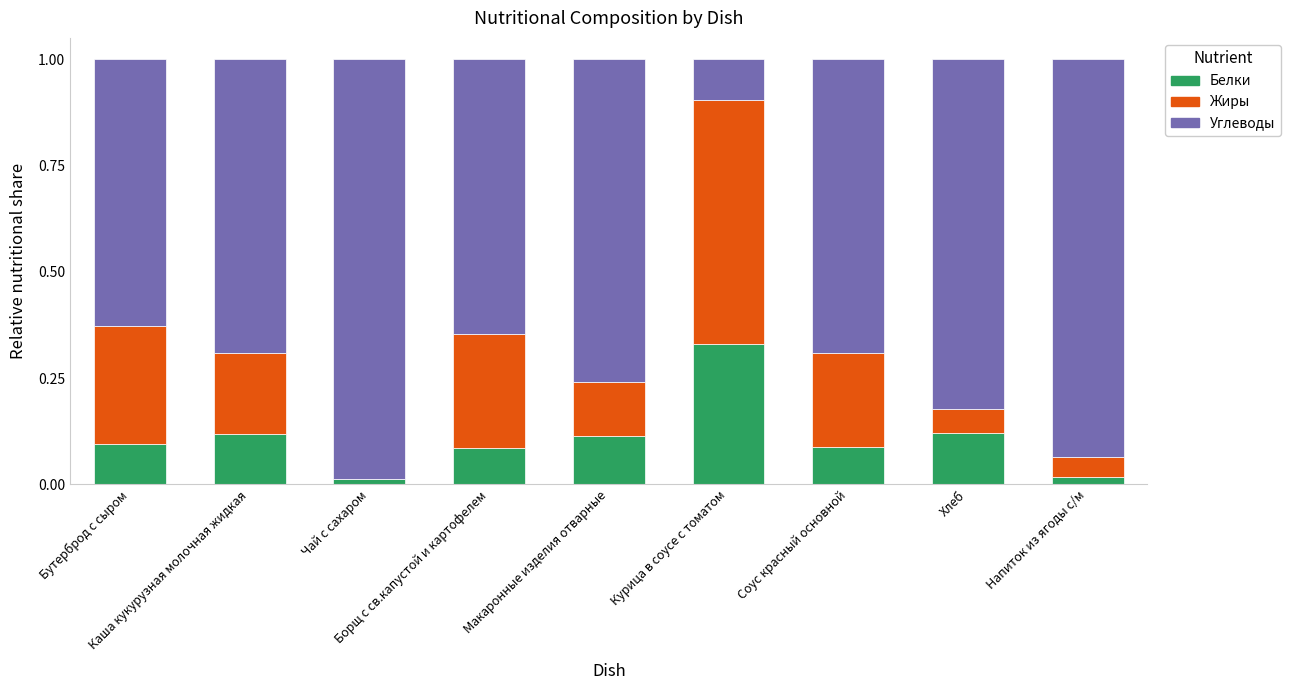

At how many categories does at least one series exceed 0?

9